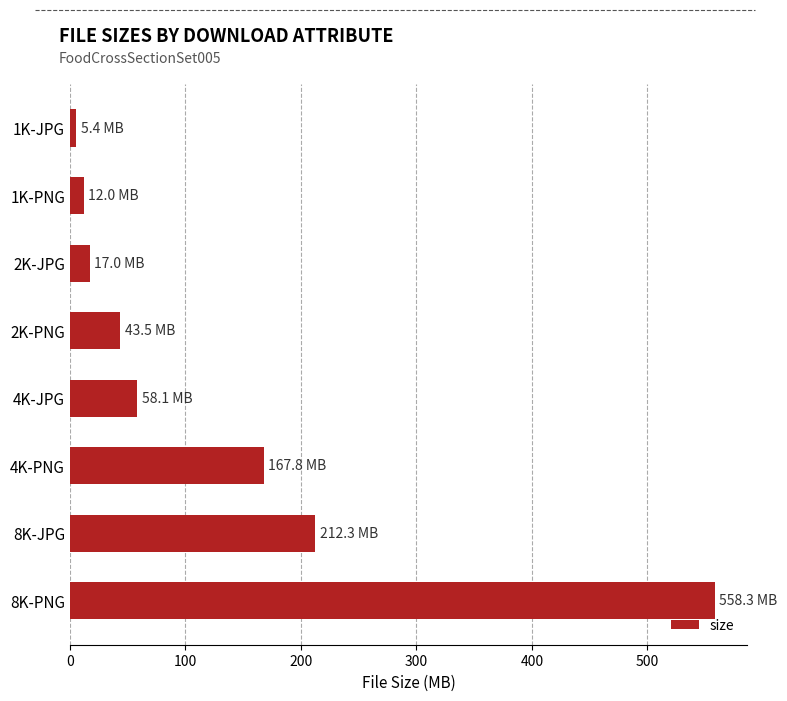

What is the ratio of the value at 8K-JPG to the value at 2K-JPG?

12.5